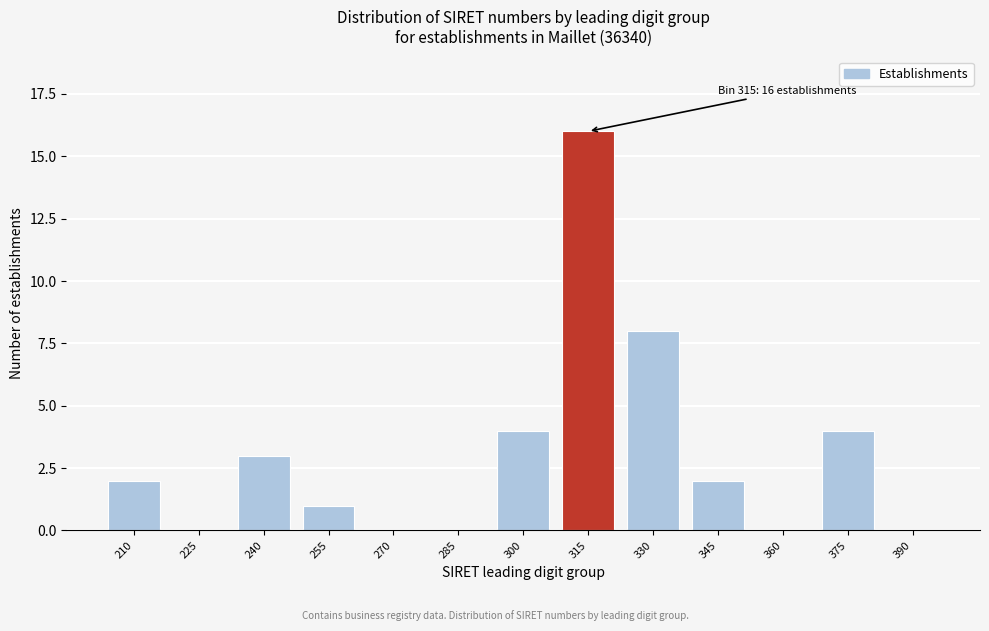

Reading left to right, list all the values displayed in this chart.

210=2	225=0	240=3	255=1	270=0	285=0	300=4	315=16	330=8	345=2	360=0	375=4	390=0